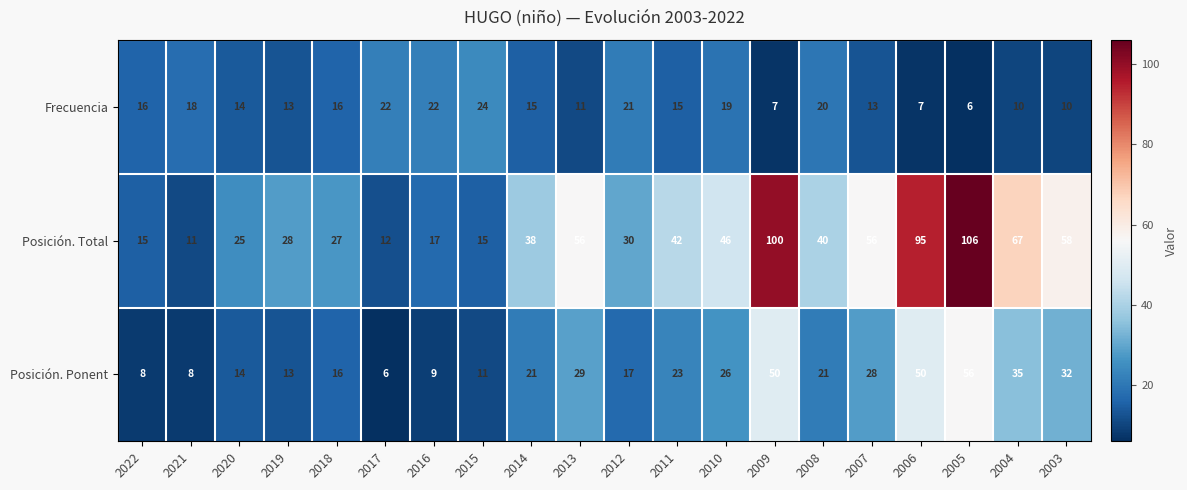

The Frecuencia series shows 7 at 2019. True or false?

False